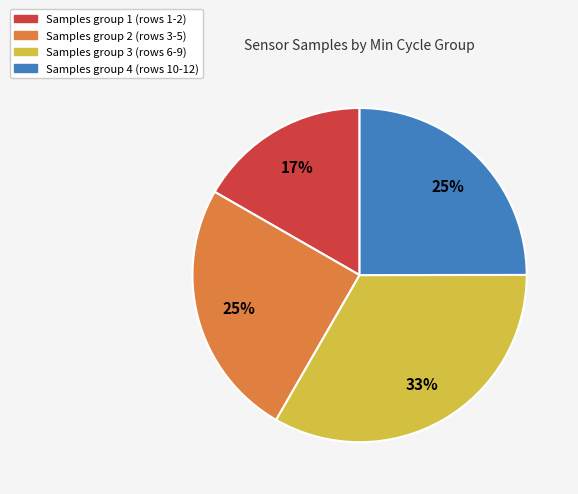

Is there a majority slice in this chart?

No